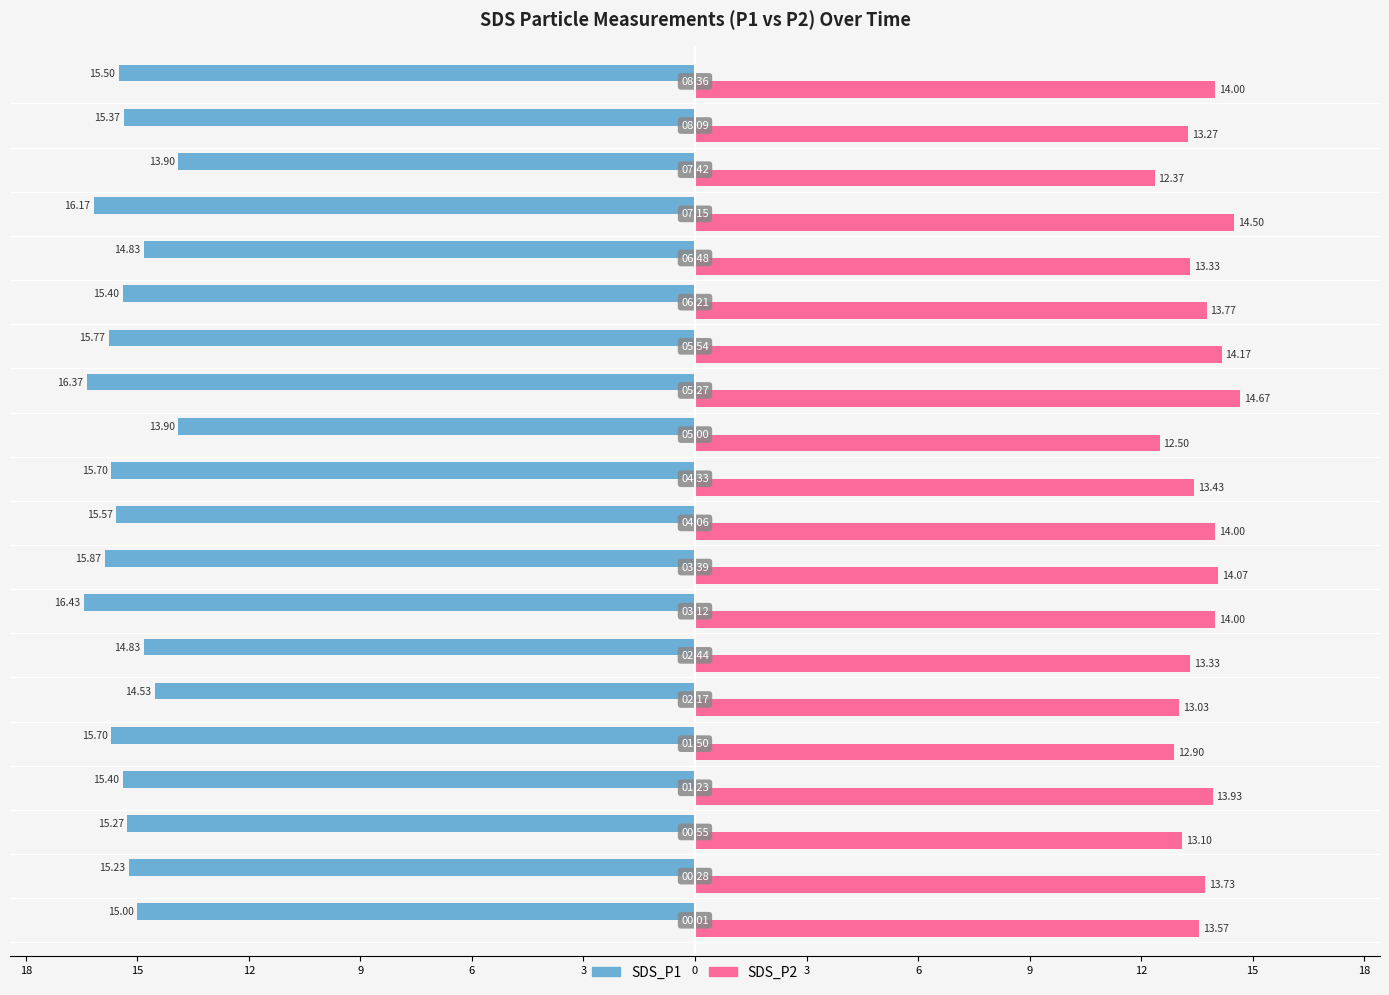

What are all the series names shown in the legend?

SDS_P1, SDS_P2